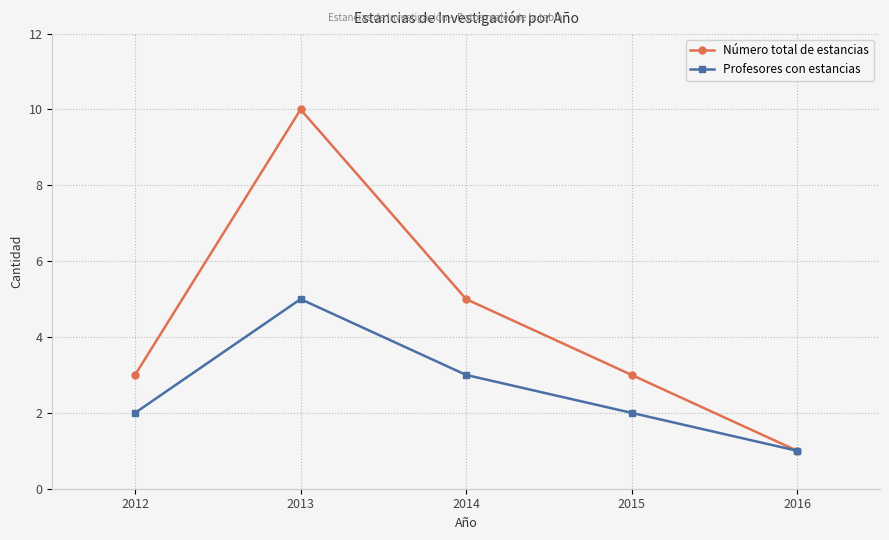

What is the difference between the highest and lowest values at 2013?

5